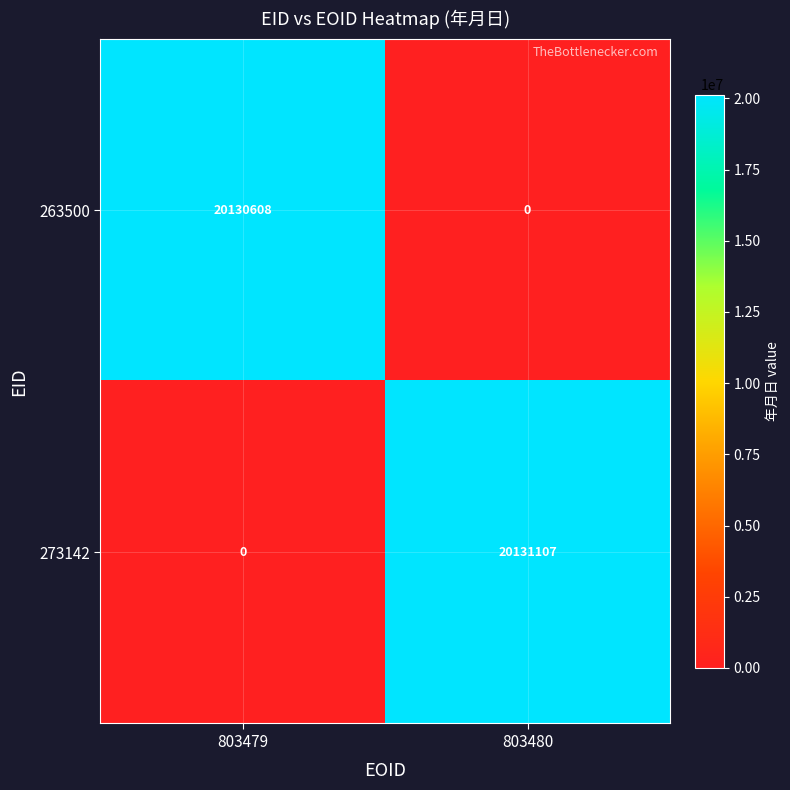

Reading left to right, extract all data points from this chart.

263500: 20130608	0
273142: 0	20131107